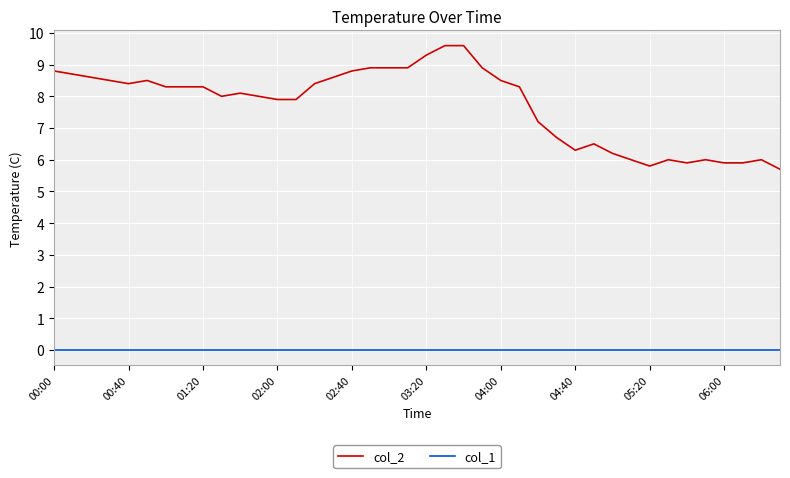

What are all the series names shown in the legend?

col_2, col_1